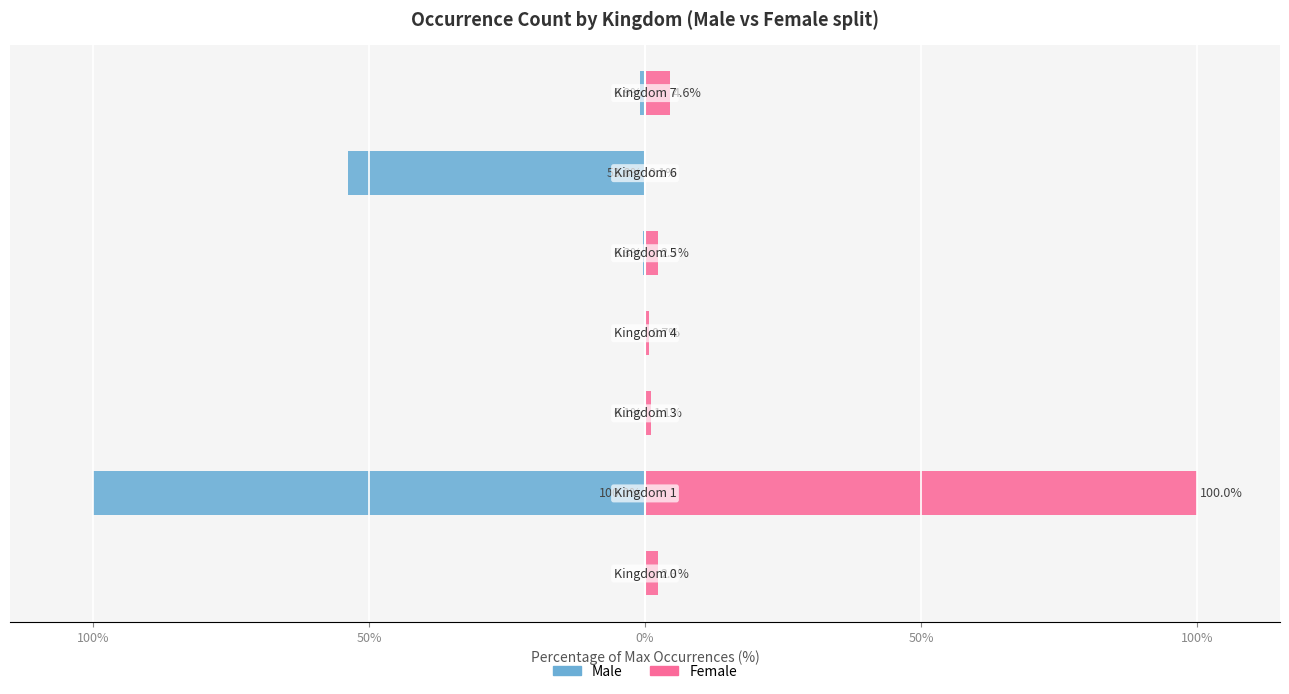

Between 0% and 100%, which series saw the biggest shift?

Male